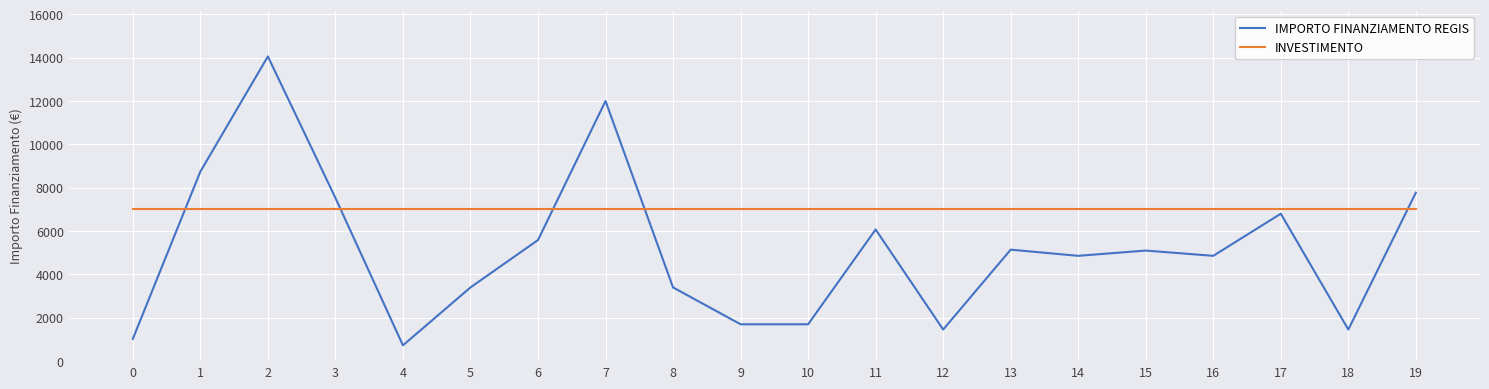

True or false: IMPORTO FINANZIAMENTO REGIS has a value of 5145 at 13.

True